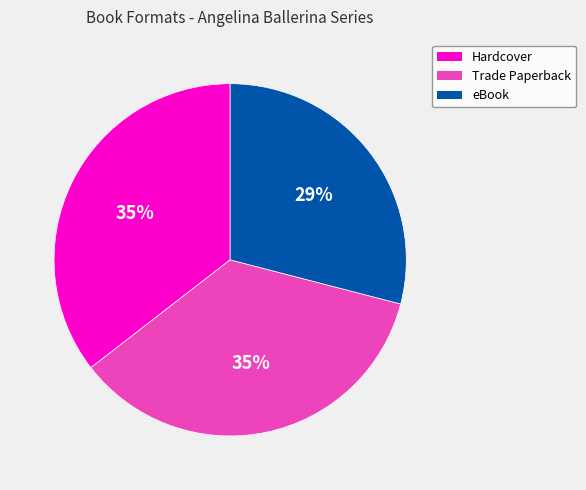

To the nearest percent, what is the difference between the largest and smallest slice percentages?

6%